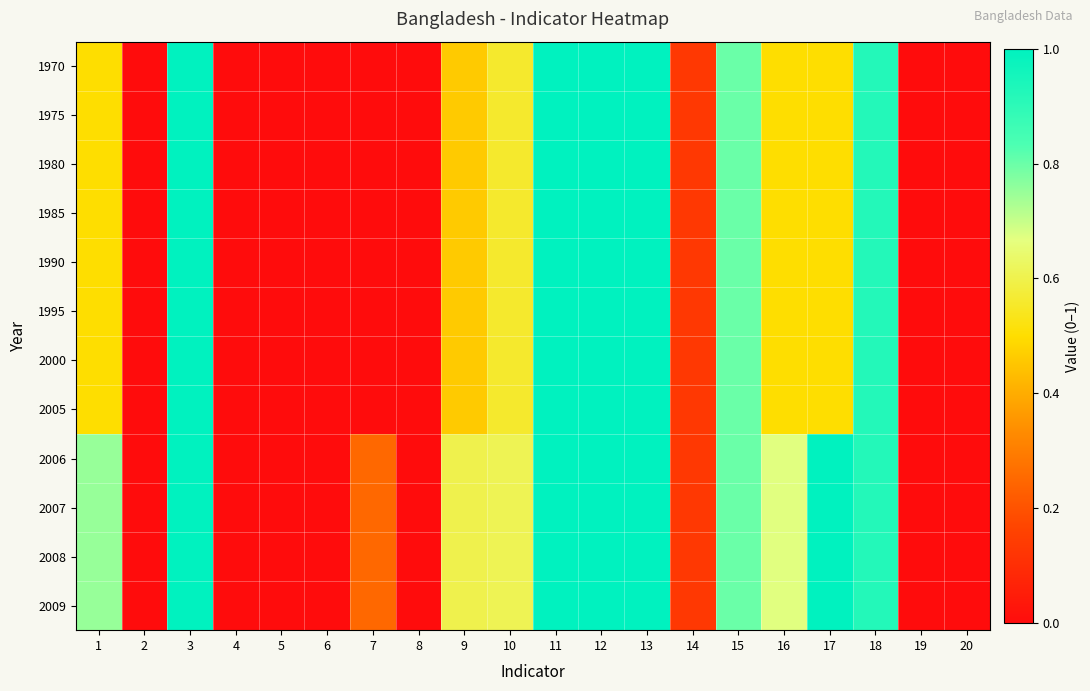

Reading left to right, extract all data points from this chart.

1970: 1=0.5	2=0.0	3=1.0	4=0.0	5=0.0	6=0.0	7=0.0	8=0.0	9=0.5	10=0.6	11=1.0	12=1.0	13=1.0	14=0.1	15=0.8	16=0.5	17=0.5	18=0.9	19=0.0	20=0.0
1975: 1=0.5	2=0.0	3=1.0	4=0.0	5=0.0	6=0.0	7=0.0	8=0.0	9=0.5	10=0.6	11=1.0	12=1.0	13=1.0	14=0.1	15=0.8	16=0.5	17=0.5	18=0.9	19=0.0	20=0.0
1980: 1=0.5	2=0.0	3=1.0	4=0.0	5=0.0	6=0.0	7=0.0	8=0.0	9=0.5	10=0.6	11=1.0	12=1.0	13=1.0	14=0.1	15=0.8	16=0.5	17=0.5	18=0.9	19=0.0	20=0.0
1985: 1=0.5	2=0.0	3=1.0	4=0.0	5=0.0	6=0.0	7=0.0	8=0.0	9=0.5	10=0.6	11=1.0	12=1.0	13=1.0	14=0.1	15=0.8	16=0.5	17=0.5	18=0.9	19=0.0	20=0.0
1990: 1=0.5	2=0.0	3=1.0	4=0.0	5=0.0	6=0.0	7=0.0	8=0.0	9=0.5	10=0.6	11=1.0	12=1.0	13=1.0	14=0.1	15=0.8	16=0.5	17=0.5	18=0.9	19=0.0	20=0.0
1995: 1=0.5	2=0.0	3=1.0	4=0.0	5=0.0	6=0.0	7=0.0	8=0.0	9=0.5	10=0.6	11=1.0	12=1.0	13=1.0	14=0.1	15=0.8	16=0.5	17=0.5	18=0.9	19=0.0	20=0.0
2000: 1=0.5	2=0.0	3=1.0	4=0.0	5=0.0	6=0.0	7=0.0	8=0.0	9=0.5	10=0.6	11=1.0	12=1.0	13=1.0	14=0.1	15=0.8	16=0.5	17=0.5	18=0.9	19=0.0	20=0.0
2005: 1=0.5	2=0.0	3=1.0	4=0.0	5=0.0	6=0.0	7=0.0	8=0.0	9=0.5	10=0.6	11=1.0	12=1.0	13=1.0	14=0.1	15=0.8	16=0.5	17=0.5	18=0.9	19=0.0	20=0.0
2006: 1=0.8	2=0.0	3=1.0	4=0.0	5=0.0	6=0.0	7=0.2	8=0.0	9=0.6	10=0.6	11=1.0	12=1.0	13=1.0	14=0.1	15=0.8	16=0.7	17=1.0	18=0.9	19=0.0	20=0.0
2007: 1=0.8	2=0.0	3=1.0	4=0.0	5=0.0	6=0.0	7=0.2	8=0.0	9=0.6	10=0.6	11=1.0	12=1.0	13=1.0	14=0.1	15=0.8	16=0.7	17=1.0	18=0.9	19=0.0	20=0.0
2008: 1=0.8	2=0.0	3=1.0	4=0.0	5=0.0	6=0.0	7=0.2	8=0.0	9=0.6	10=0.6	11=1.0	12=1.0	13=1.0	14=0.1	15=0.8	16=0.7	17=1.0	18=0.9	19=0.0	20=0.0
2009: 1=0.8	2=0.0	3=1.0	4=0.0	5=0.0	6=0.0	7=0.2	8=0.0	9=0.6	10=0.6	11=1.0	12=1.0	13=1.0	14=0.1	15=0.8	16=0.7	17=1.0	18=0.9	19=0.0	20=0.0